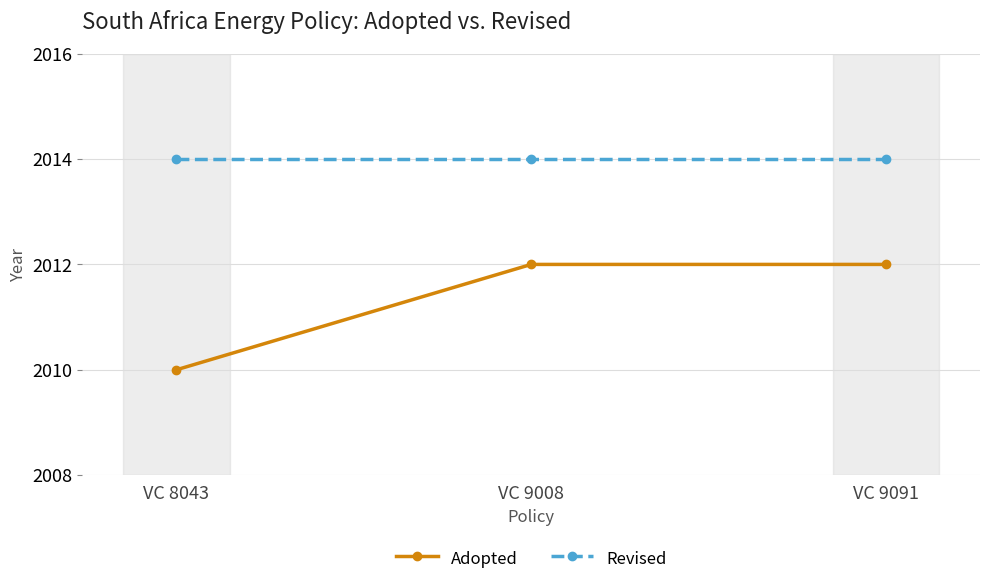

What value does the Adopted series have at VC 9091?

2012